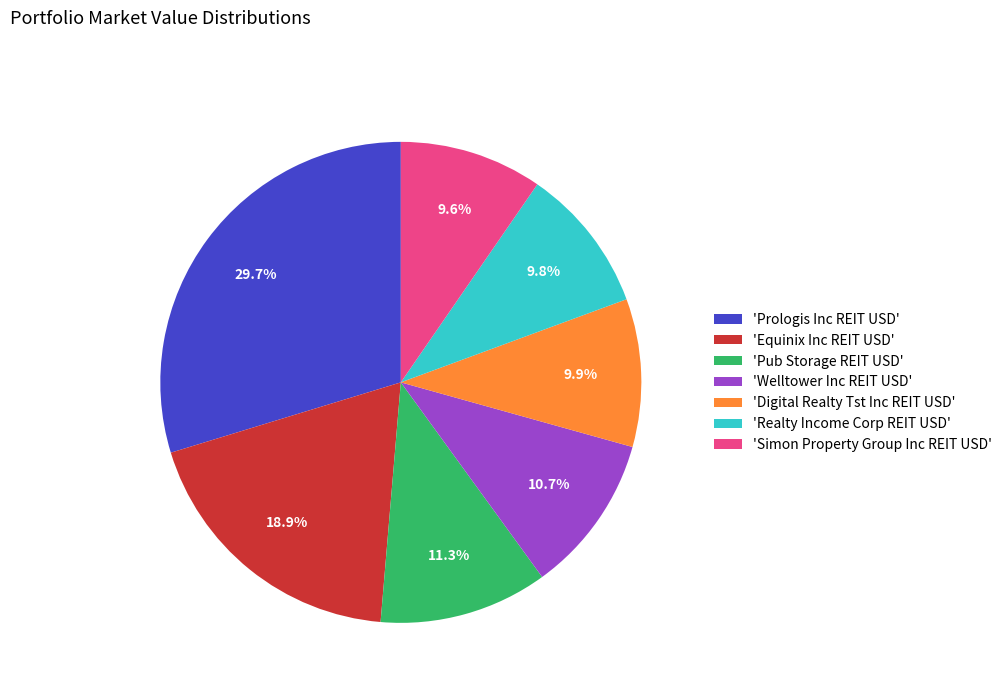

Is 'Realty Income Corp REIT USD' the majority of the pie?

No